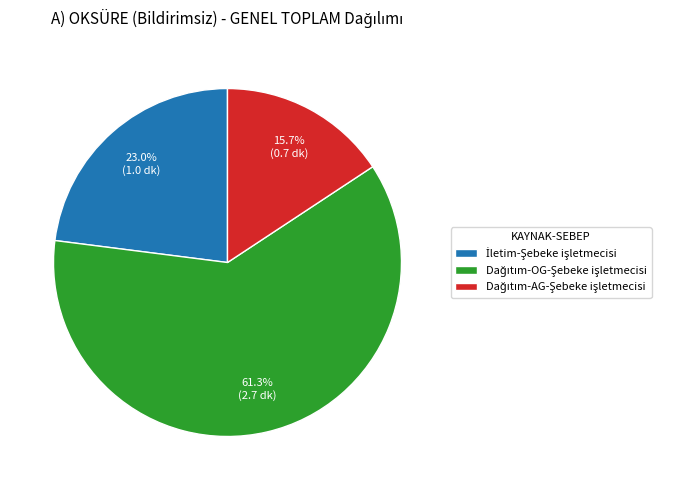

Is there a majority slice in this chart?

Yes